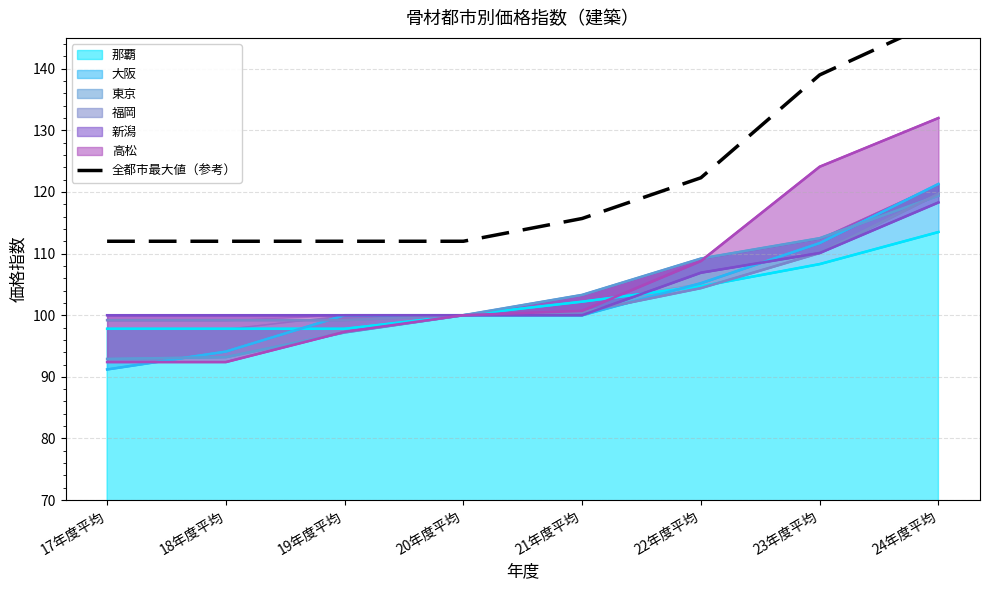

What is the maximum value for 那覇?

113.5